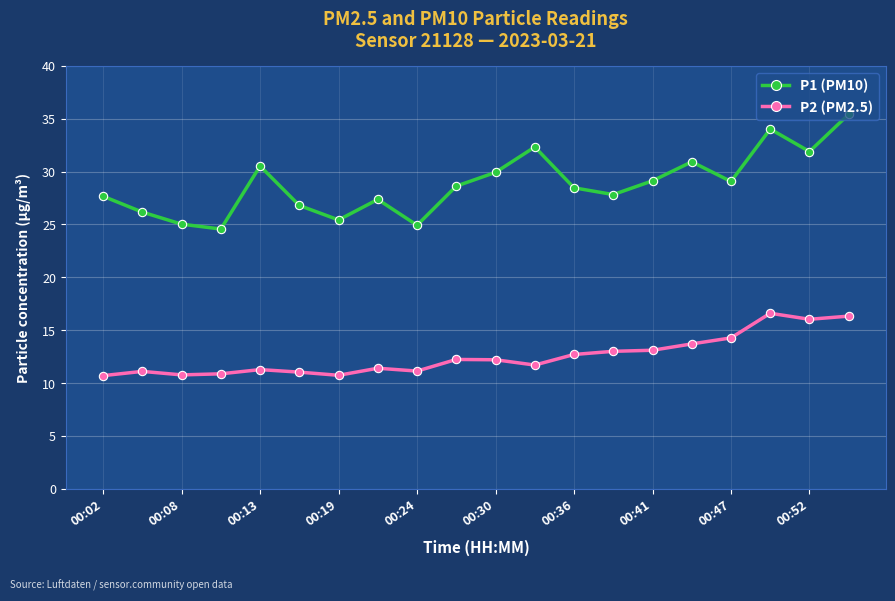

What is the value of the P1 (PM10) point at the 6th from the left?

26.8